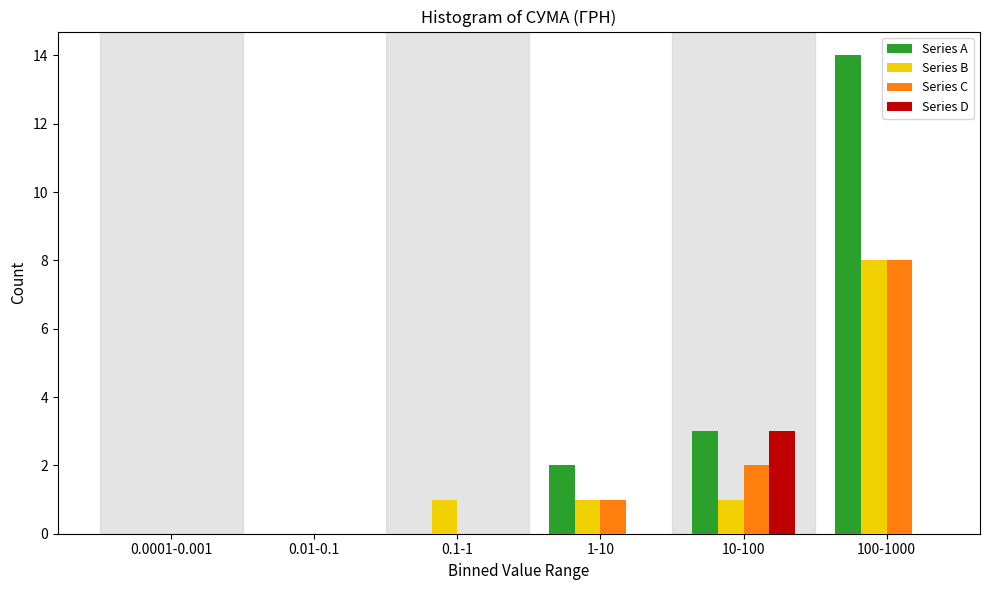

At which category is the sum across all series the highest?

100-1000